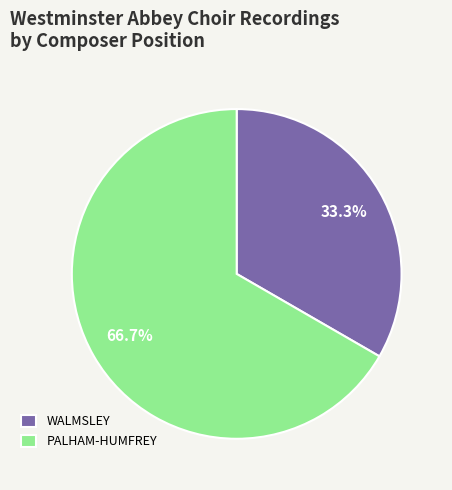

What is the largest slice in the pie chart?

PALHAM-HUMFREY